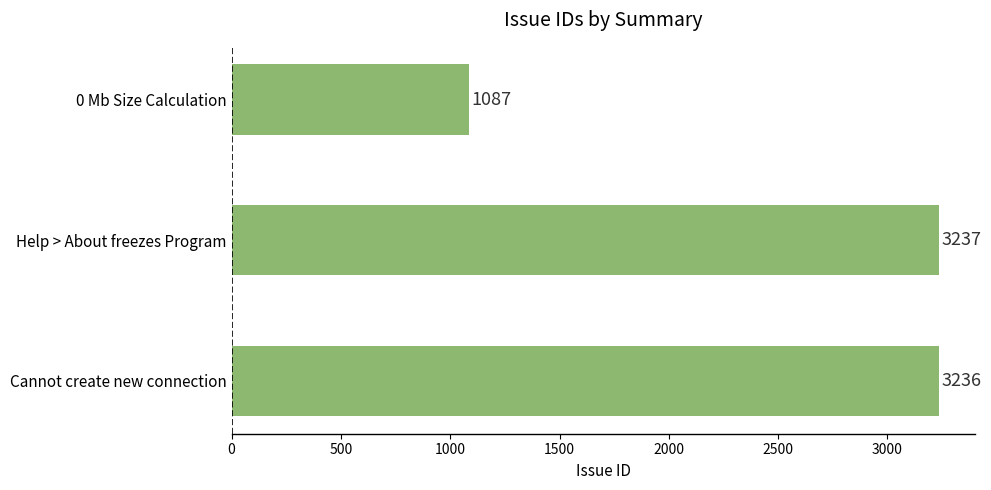

What is the difference between the maximum and minimum values?

2150